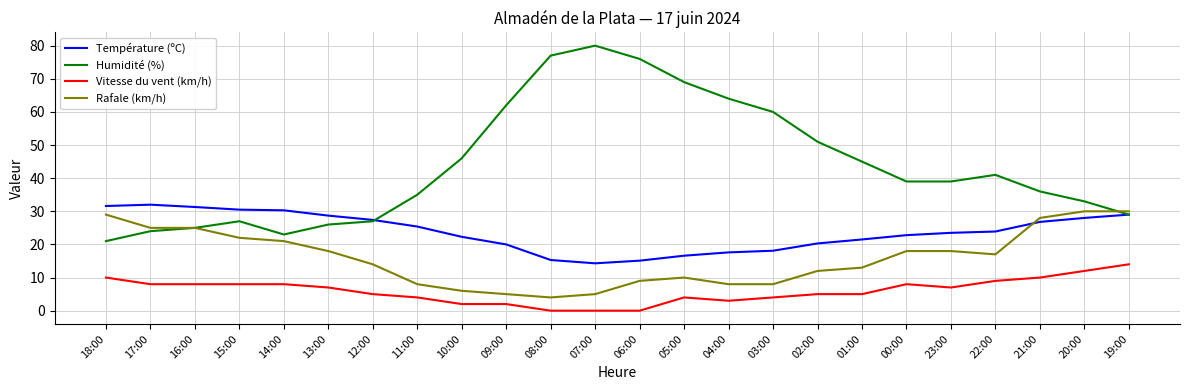

Which category has the highest value across all series?

07:00